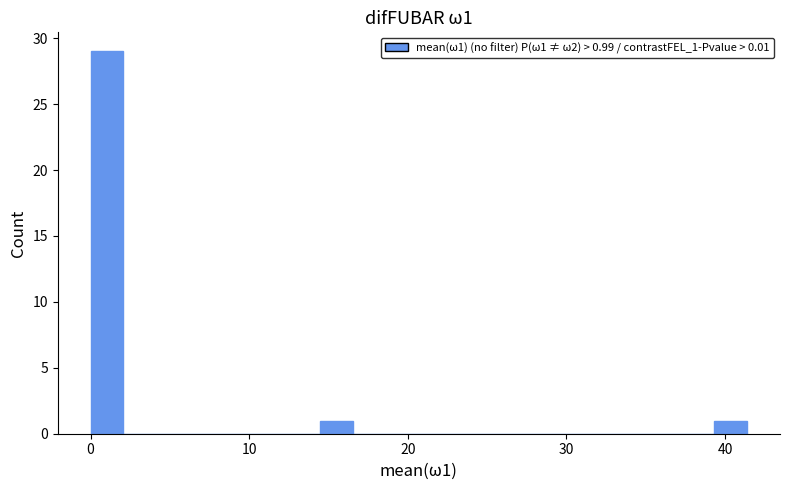

Around what value on the x-axis is the tallest bar? Give the approximate position of its centre, as read against the axis.

1